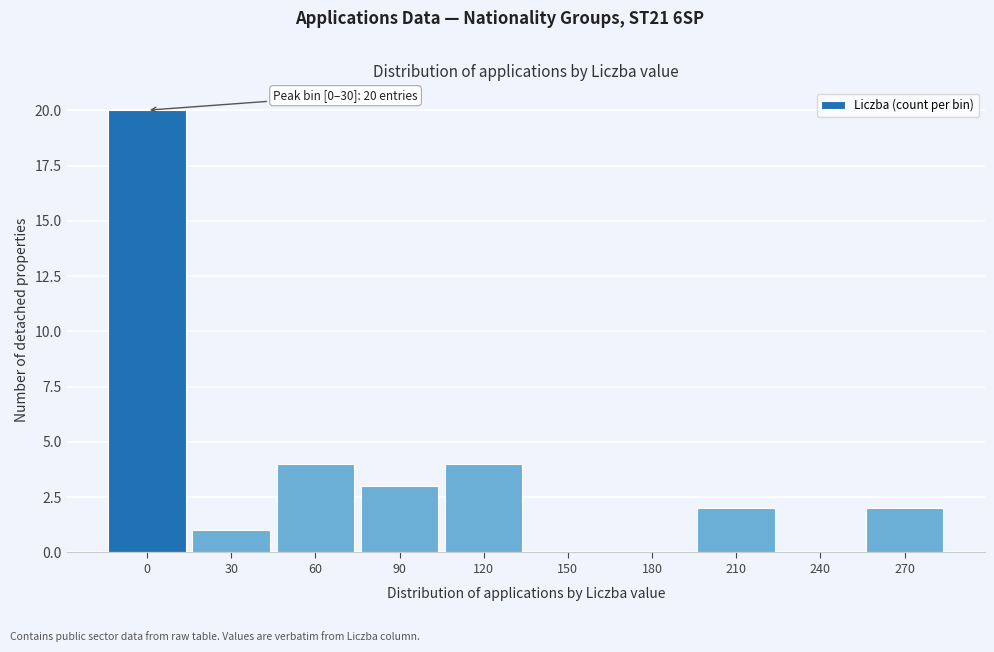

Reading right to left, list all the values displayed in this chart.

270=2	240=0	210=2	180=0	150=0	120=4	90=3	60=4	30=1	0=20